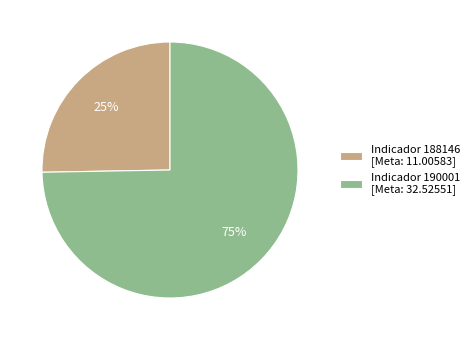

Count the number of slices in the pie.

2